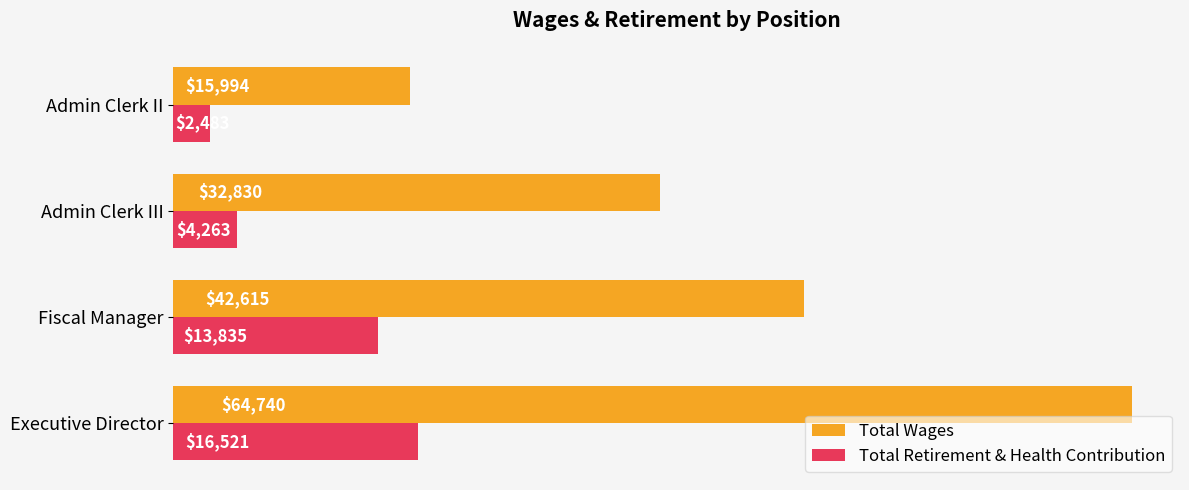

Which series has the largest range (max minus min)?

Total Wages